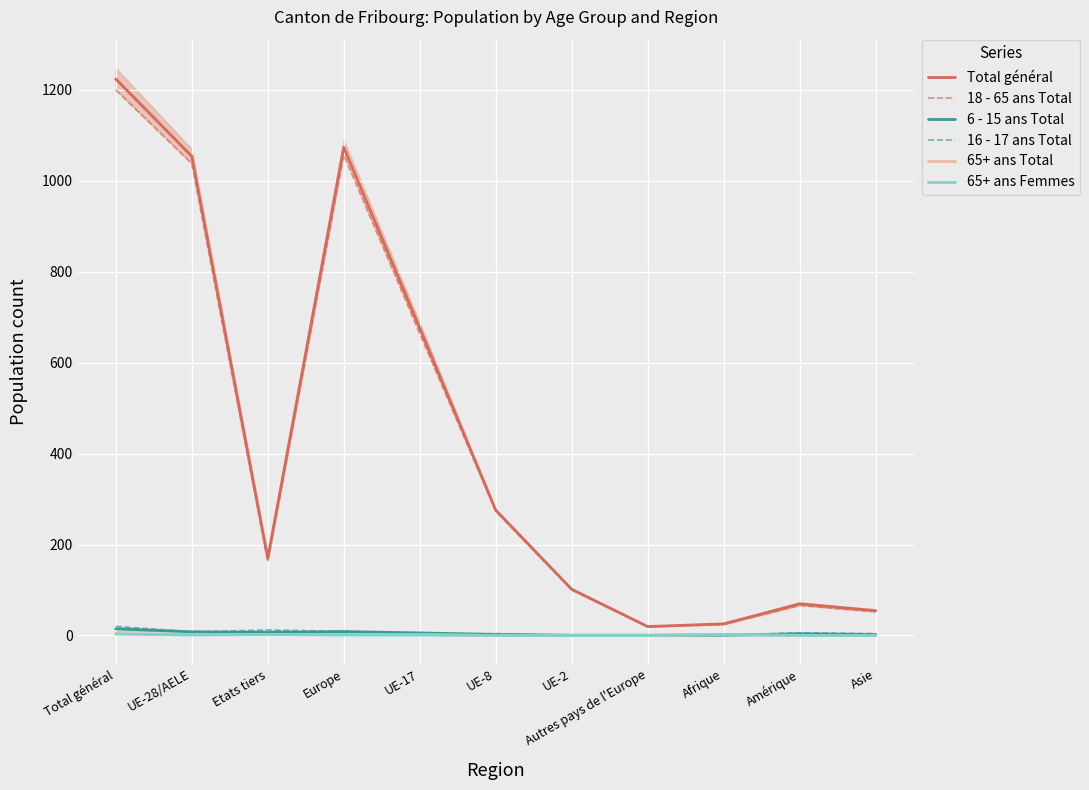

True or false: 18 - 65 ans Total and 6 - 15 ans Total intersect in this chart.

False